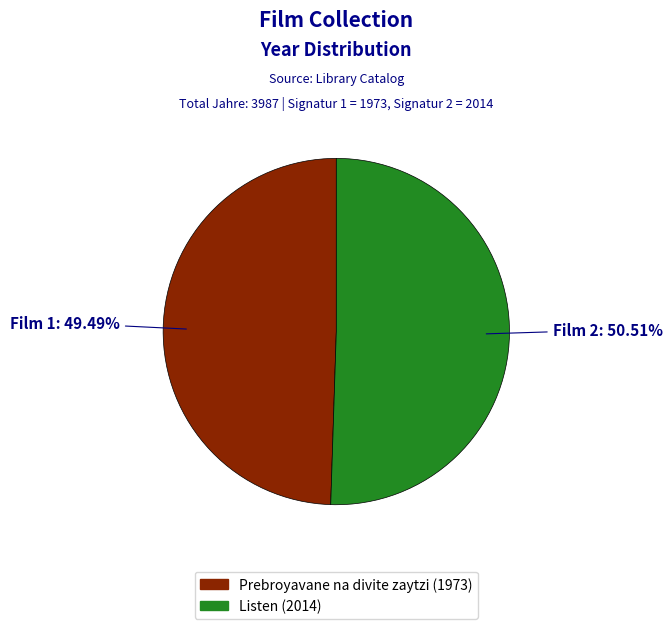

Do Prebroyavane na divite zaytzi (1973) and Listen (2014) together represent more than half of the pie?

Yes